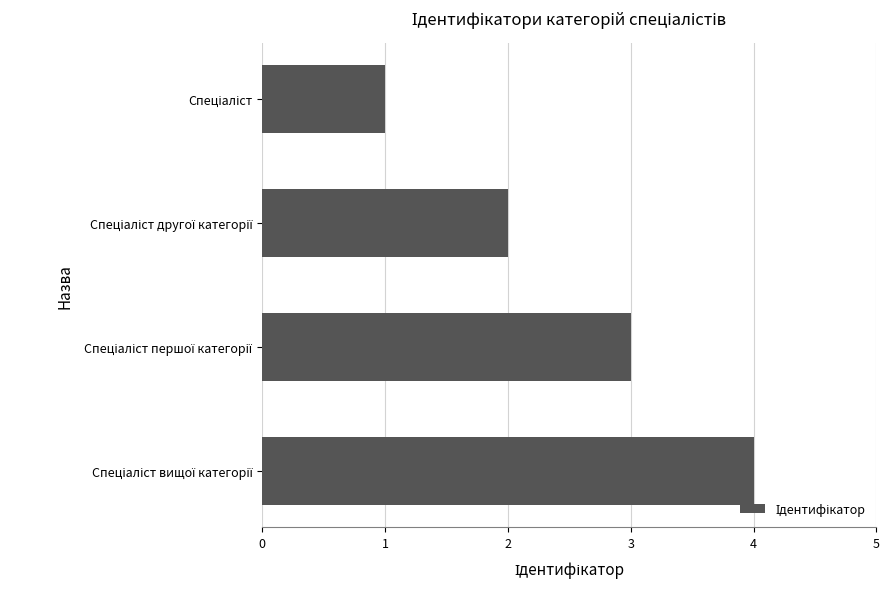

What is the greatest value displayed?

4